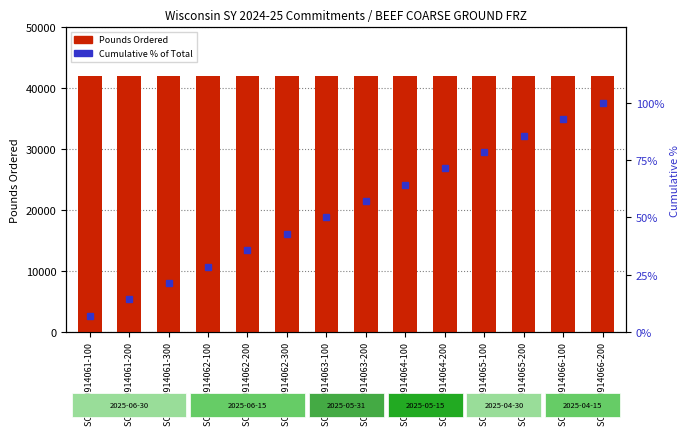

At which category is the sum across all series the highest?

SO 5000914066-200